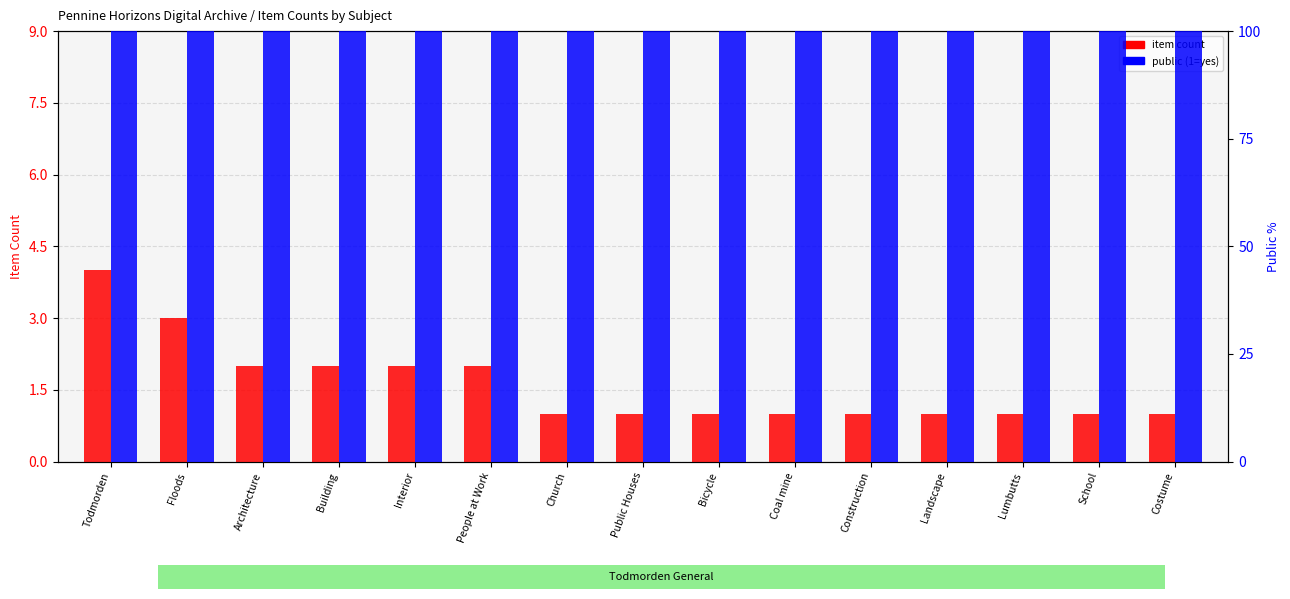

At which category is the sum across all series the highest?

Todmorden